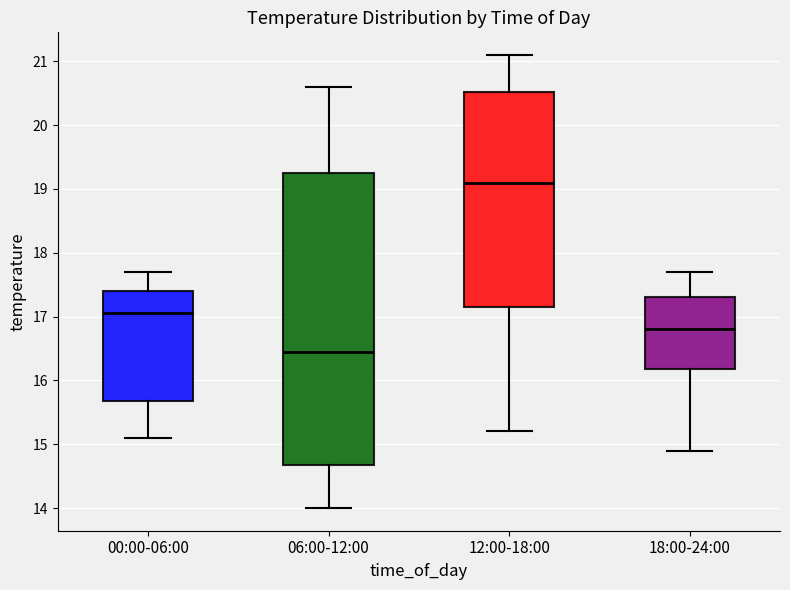

Reading left to right, read every box against the y-axis: the position of its median line, the range the box covers, and the ends of its whiskers. The values are not printed on the chart, so give them approximately, as read against the axis.

00:00-06:00: median 17.1, box 15.7 to 17.4, whiskers 15.1 to 17.7
06:00-12:00: median 16.5, box 14.7 to 19.3, whiskers 14.0 to 20.6
12:00-18:00: median 19.1, box 17.2 to 20.5, whiskers 15.2 to 21.1
18:00-24:00: median 16.8, box 16.2 to 17.3, whiskers 14.9 to 17.7